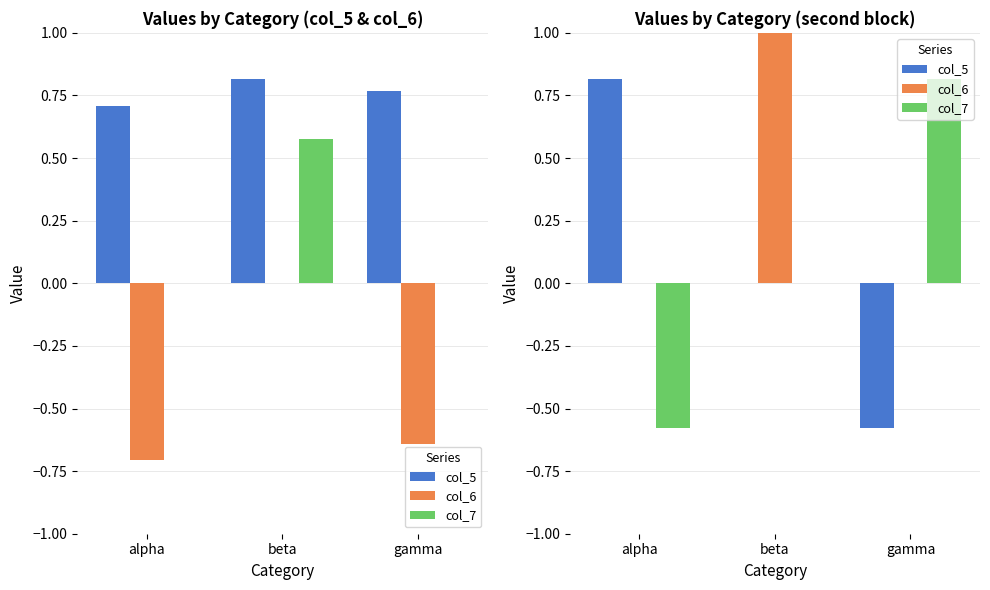

How many values in col_6 are above zero?

1